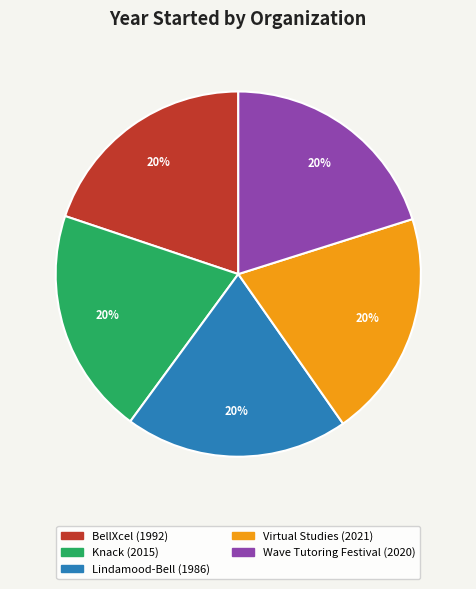

Does any single category account for the majority?

No